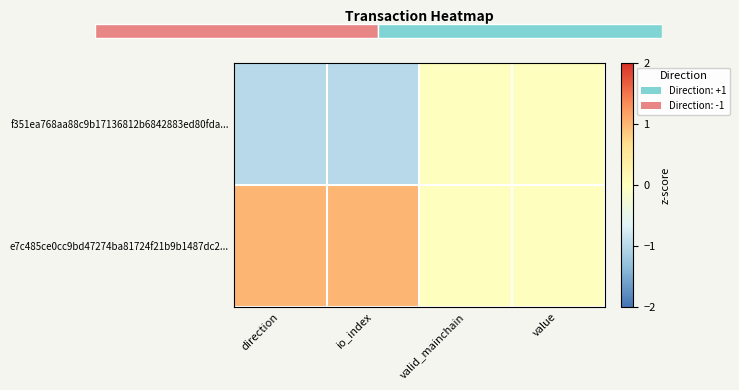

How many series are shown in this chart?

2